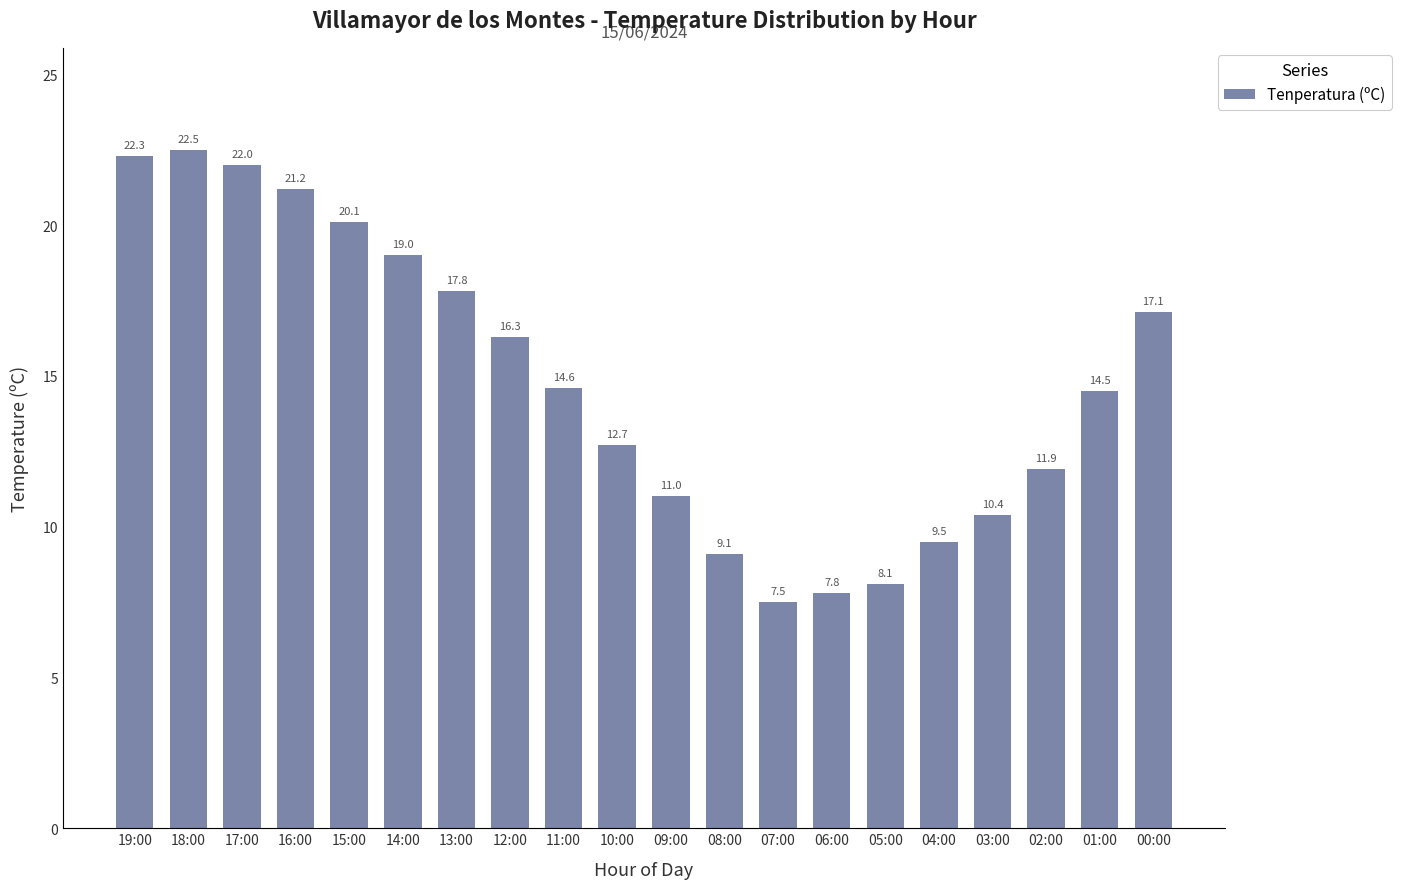

What is the change in value from 15:00 to 11:00?

-5.5